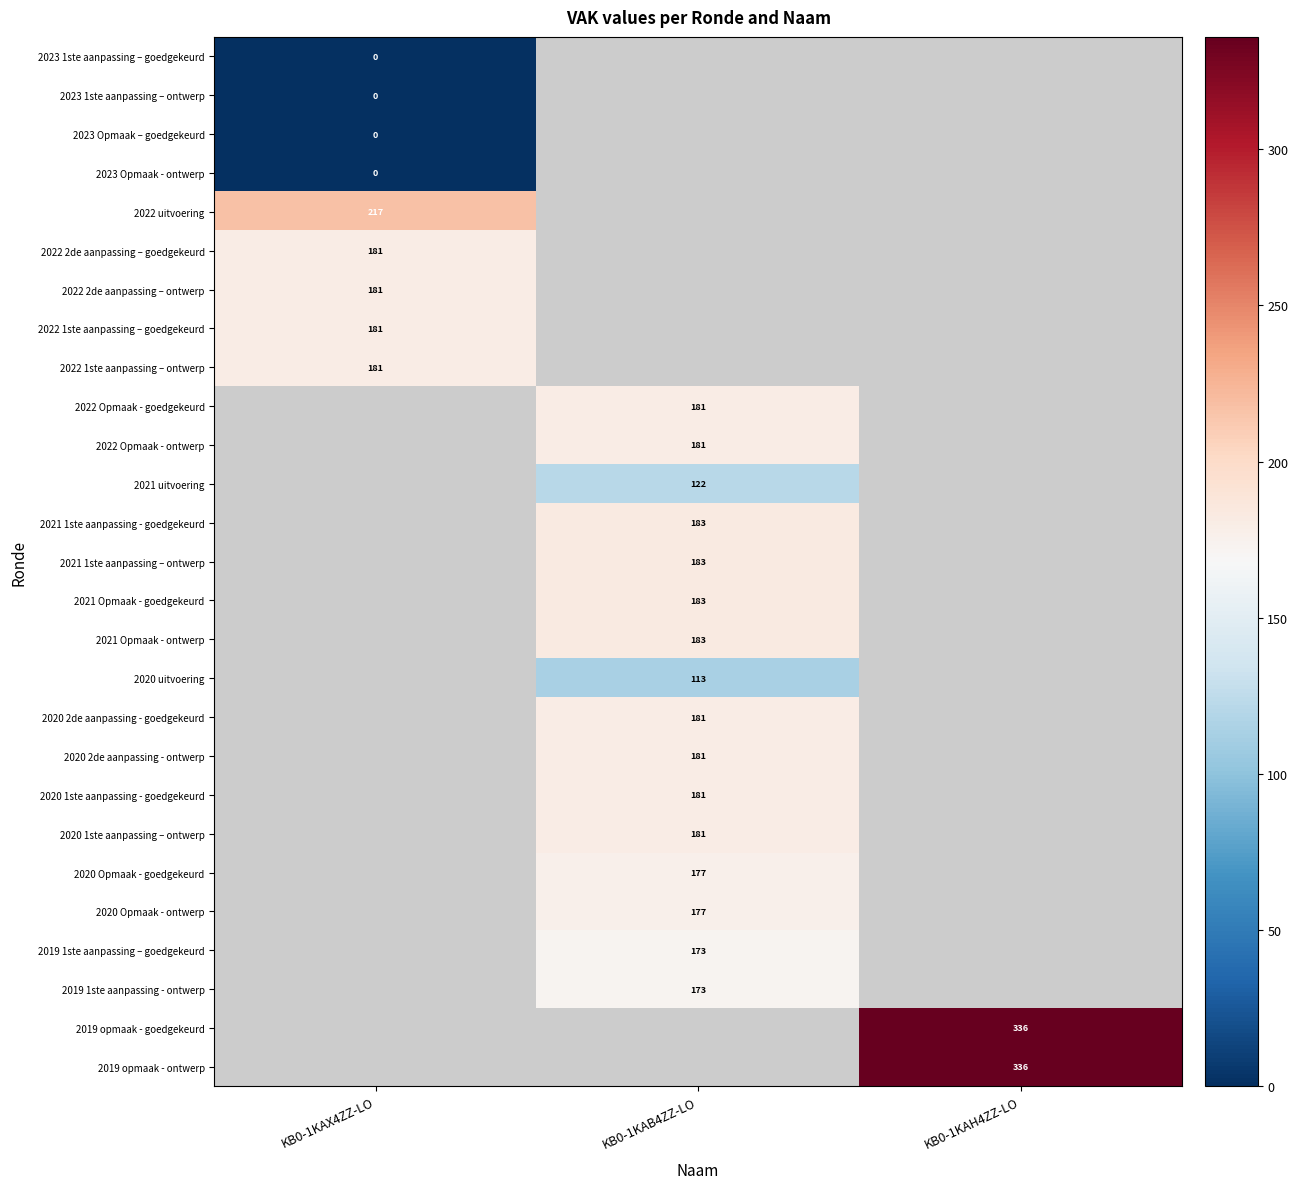

What is the difference between the highest and lowest values at KB0-1KAX4ZZ-LO?

217.0